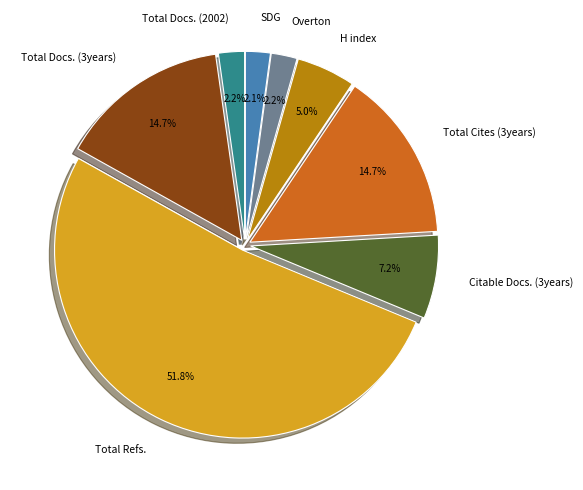

Which category has the biggest portion of the pie?

Total Refs.